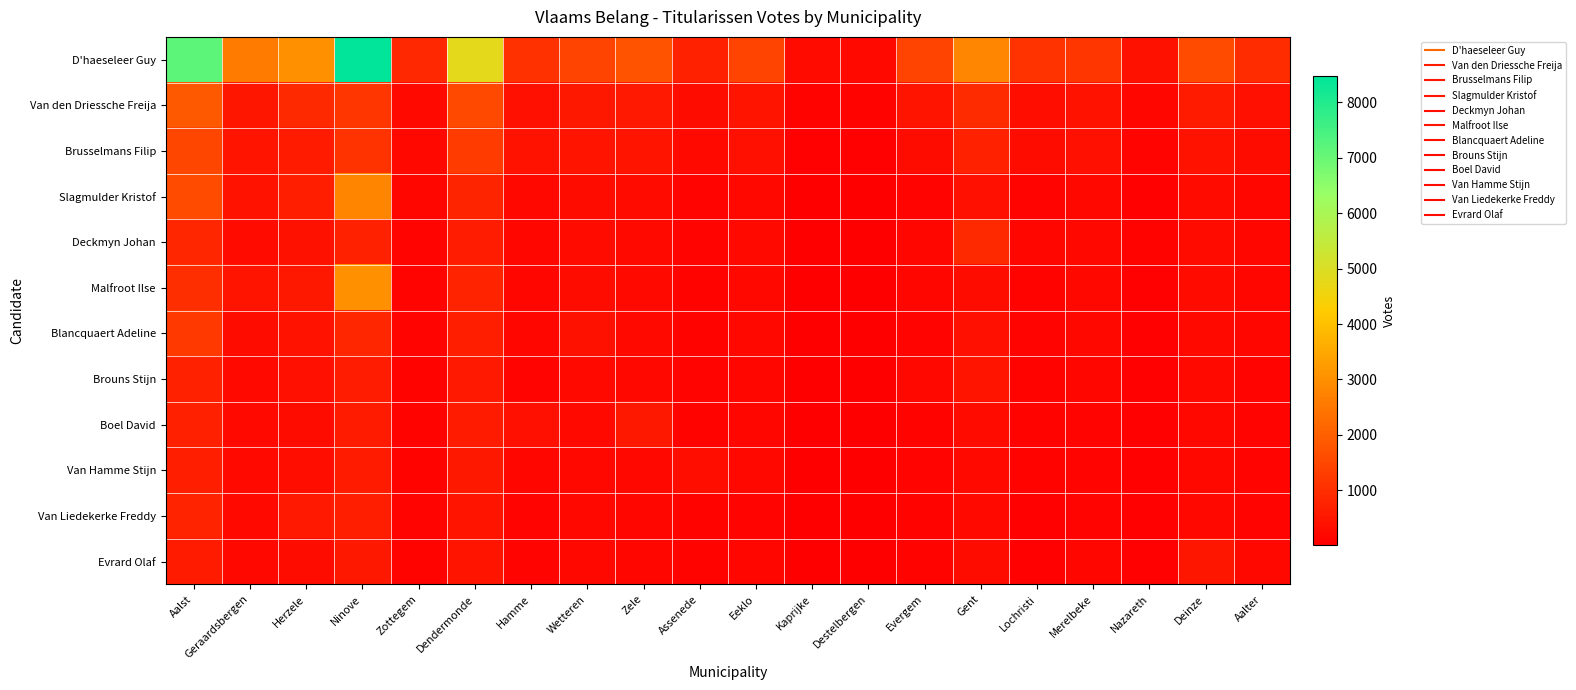

At how many categories does at least one series exceed 3648?

3